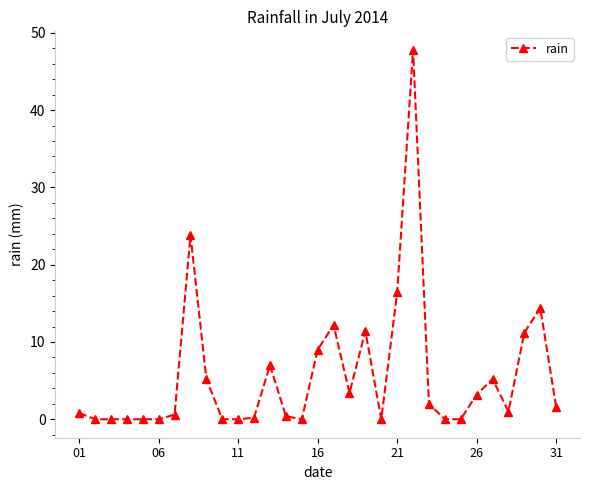

What is the maximum value shown in the chart?

47.8